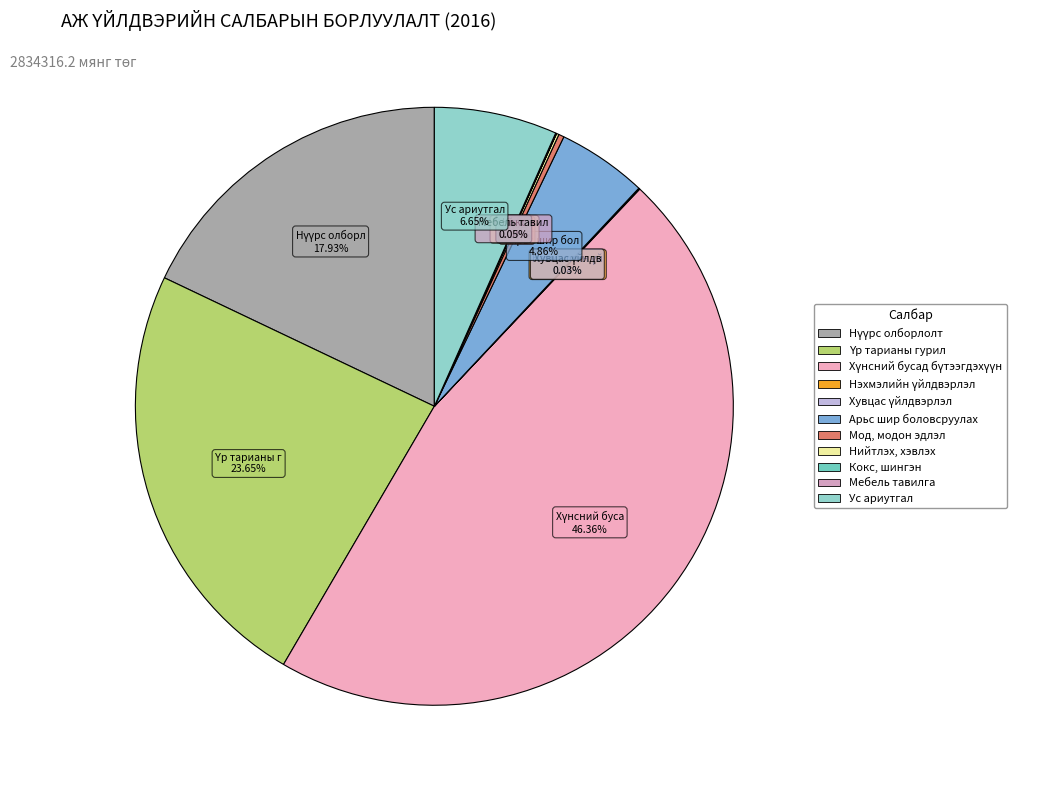

Which slice is the largest?

3. Хүнсний бусад бүтээгдэхүүн